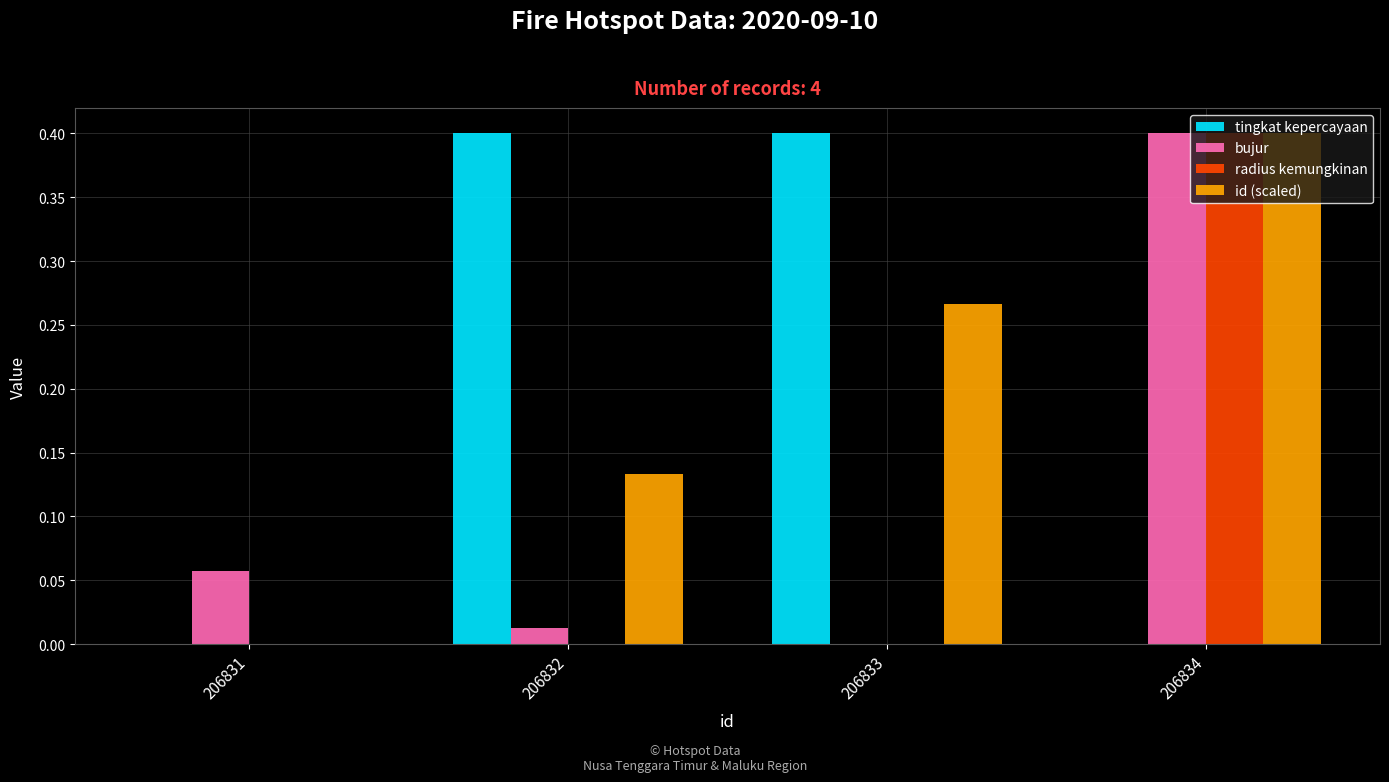

Are the bars grouped side by side (vs. stacked)?

Yes